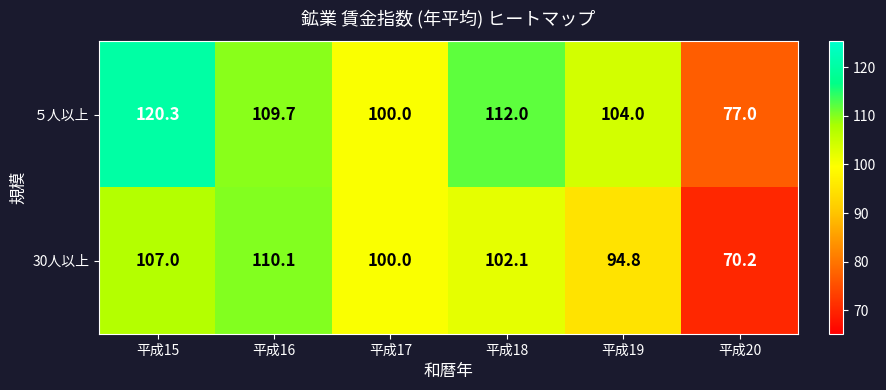

What is the spread (max minus min) of values at 平成20?

6.8